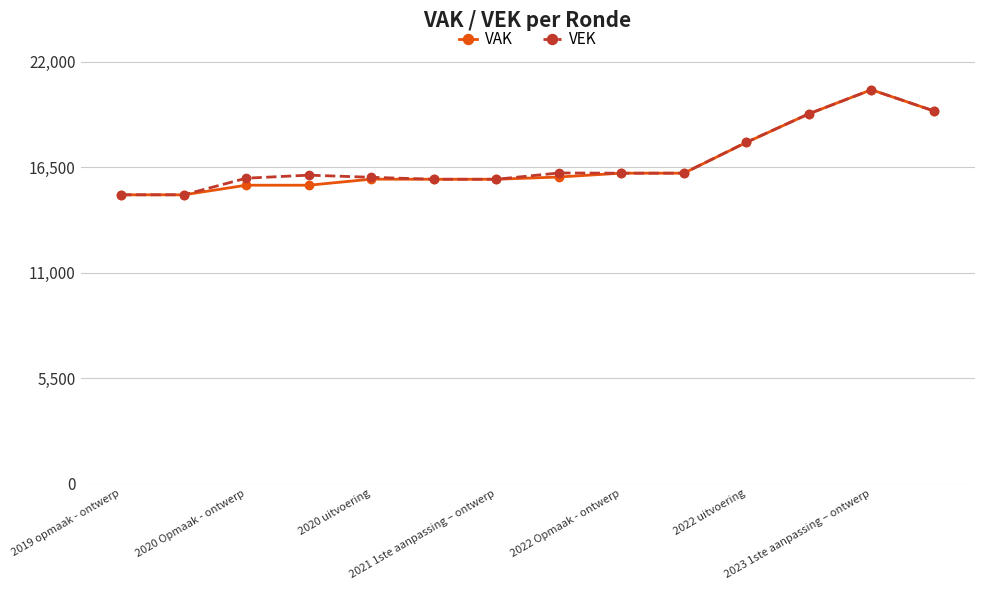

What is the maximum value shown in the chart?

20532